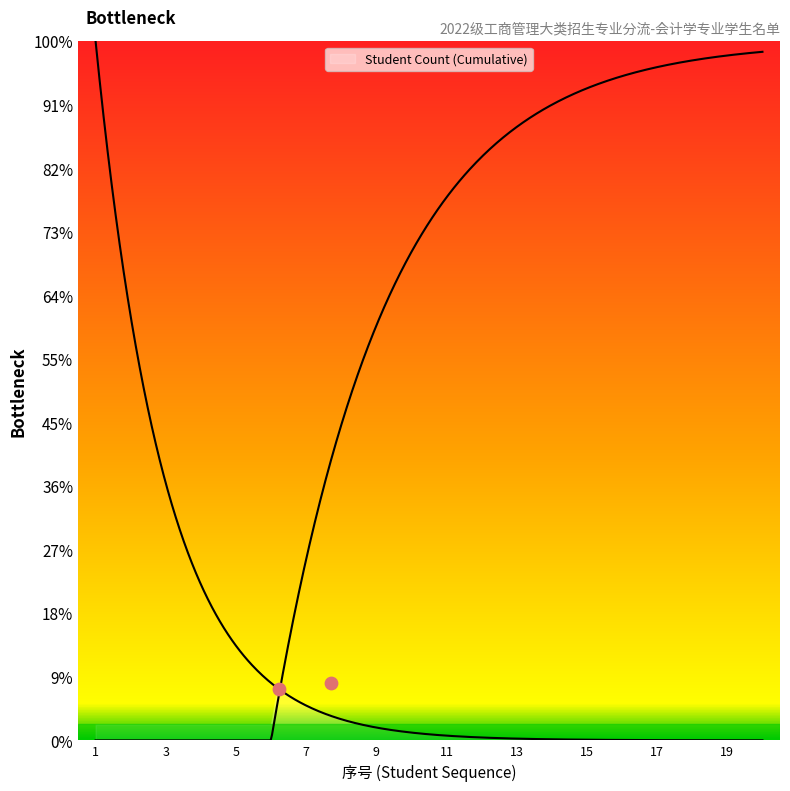

Between 4 and 16, which is larger?

16